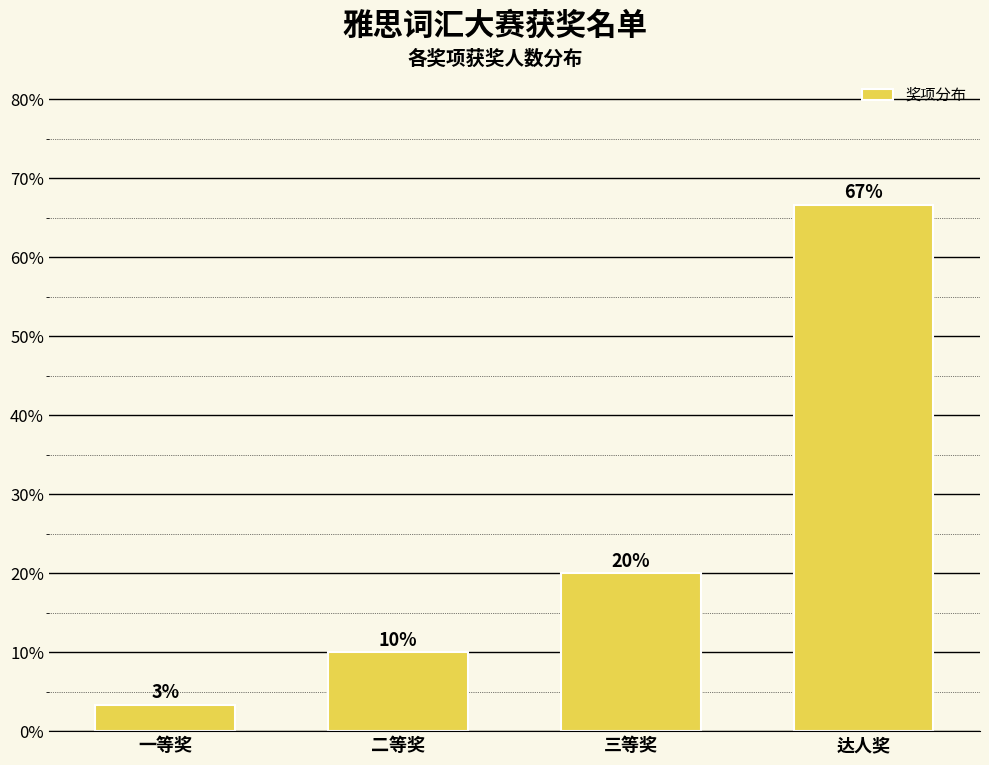

What is the greatest value displayed?

66.7